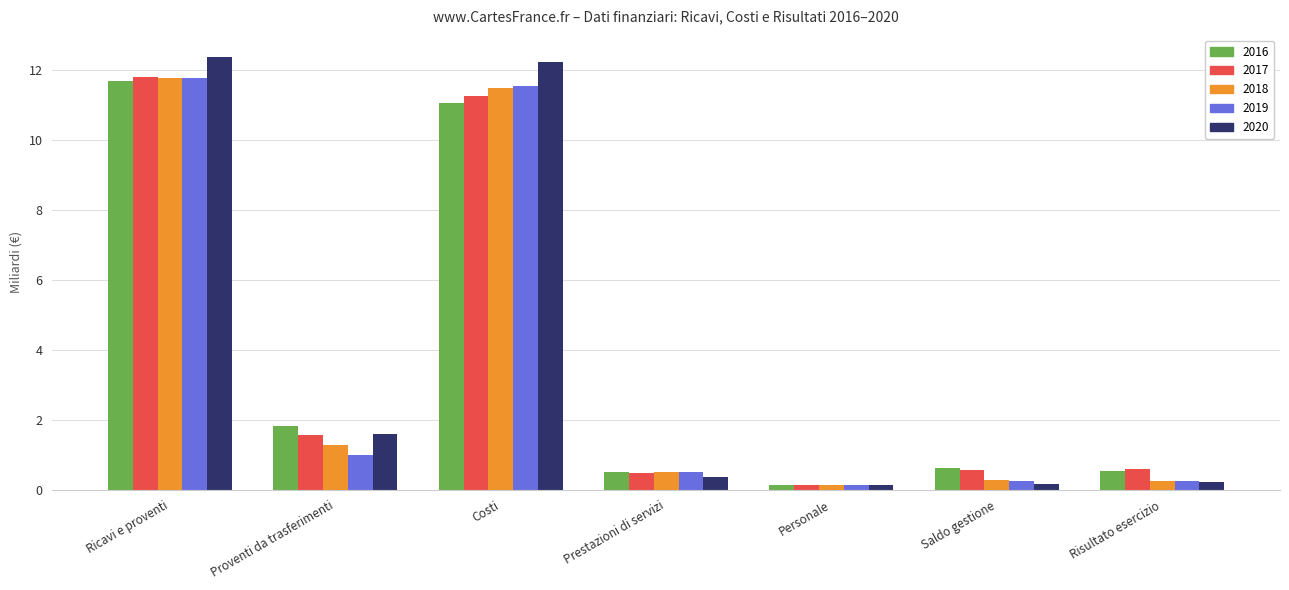

The value of 2020 at Costi is 12.2. True or false?

True